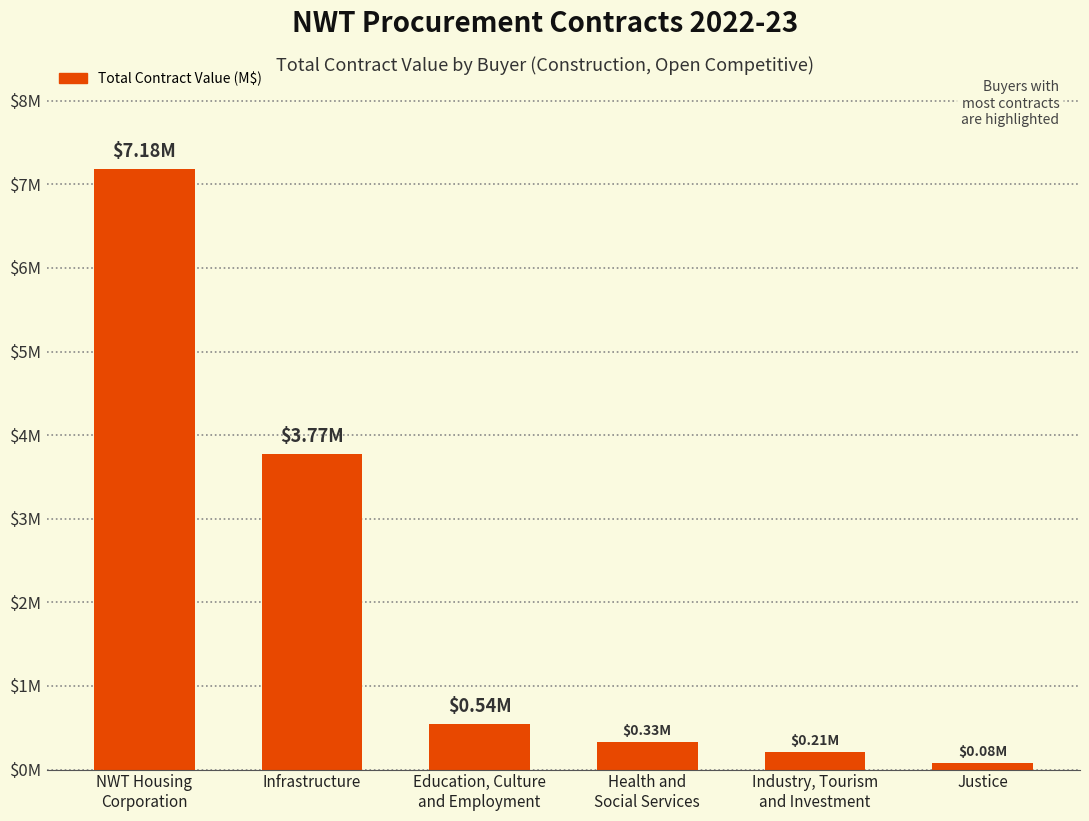

What is the maximum value shown in the chart?

7.2